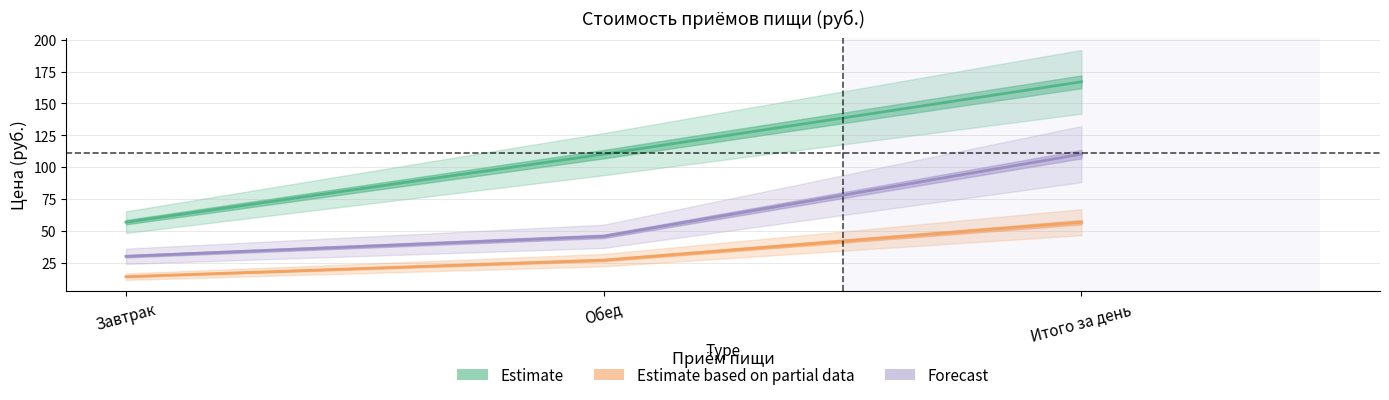

What are all the series names shown in the legend?

Estimate, Estimate based on partial data, Forecast